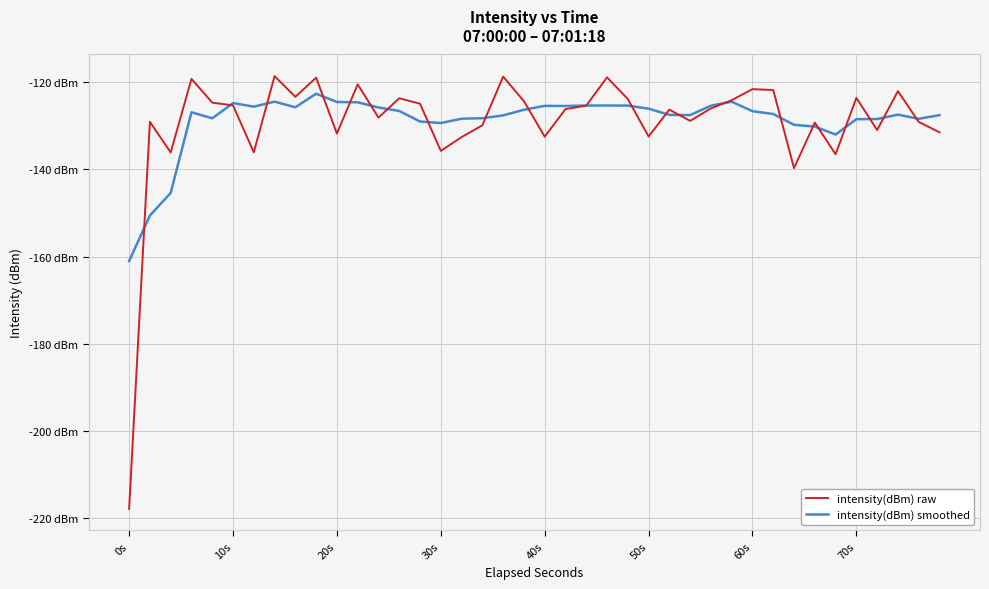

What are all the series names shown in the legend?

intensity(dBm) raw, intensity(dBm) smoothed